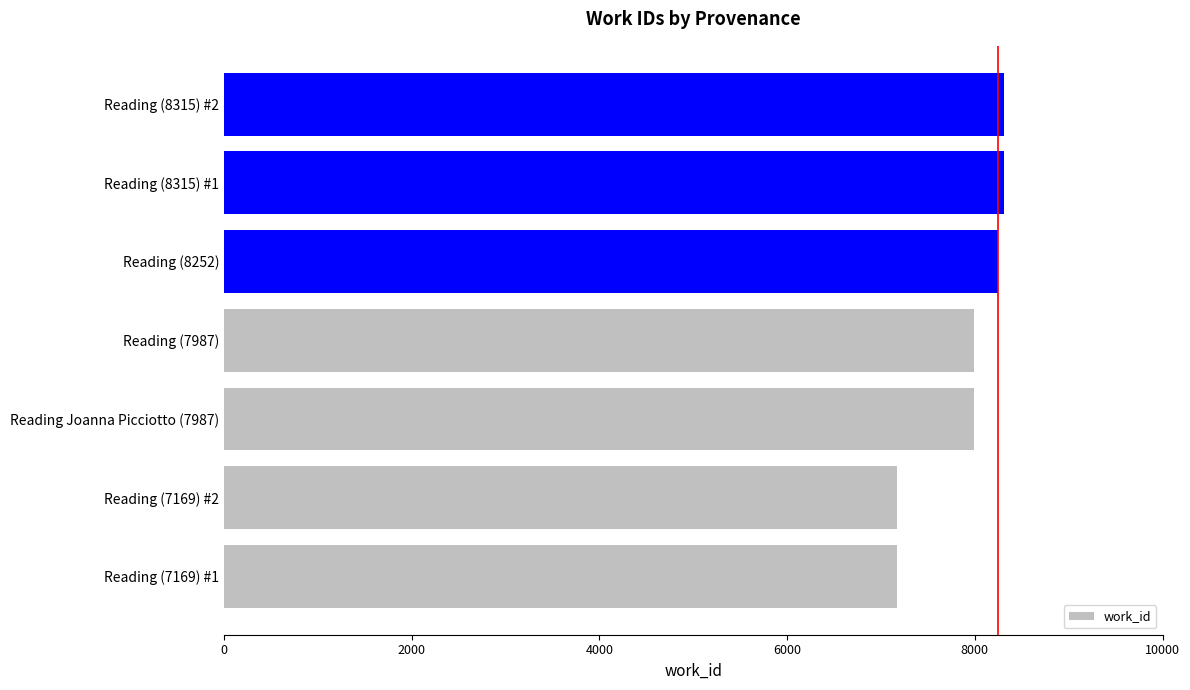

What is the smallest value displayed?

7169